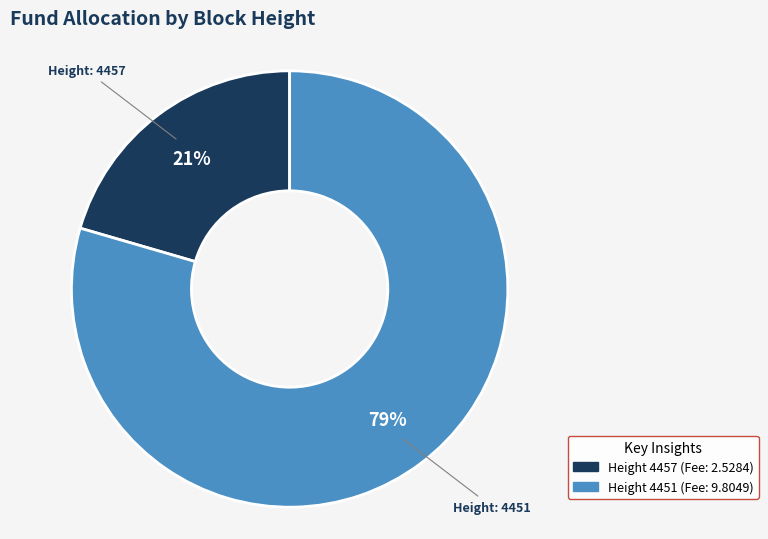

To the nearest percent, what is the average slice percentage?

50%